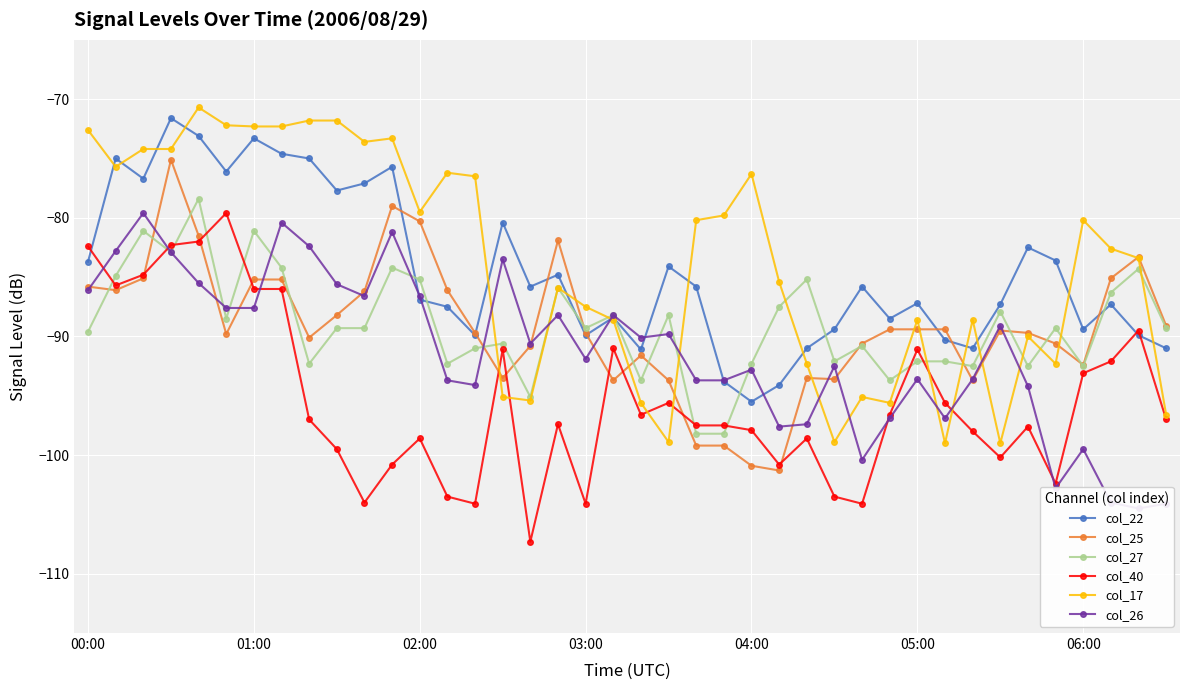

In col_26, how many points are lower than both neighbors (excluding endpoints)?

10